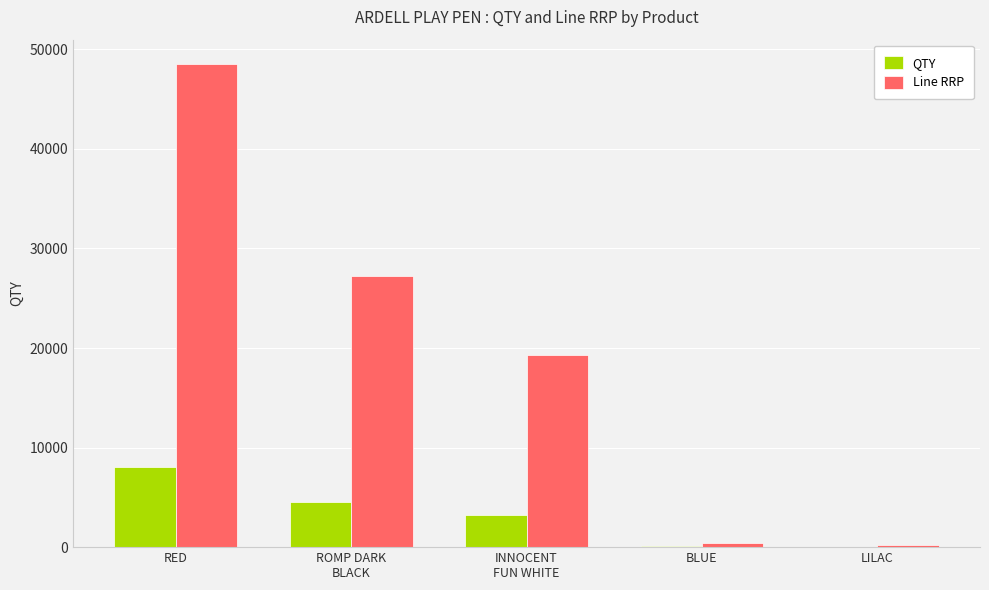

Count the number of categories in the chart.

5